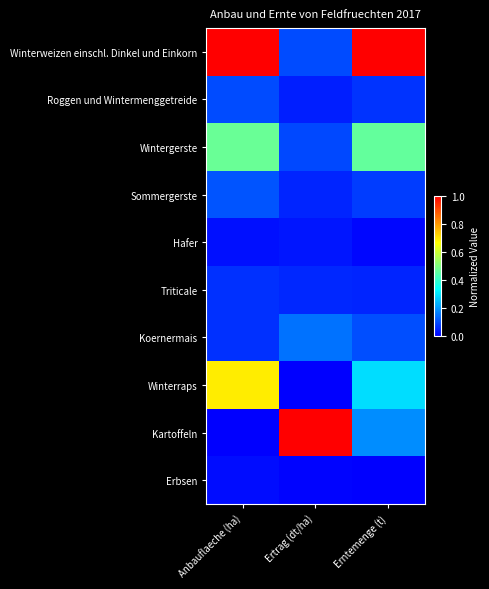

Reading left to right, what are all the values shown in this chart?

Winterweizen einschl. Dinkel und Einkorn: Anbauflaeche (ha)=1.0	Ertrag (dt/ha)=0.1	Erntemenge (t)=1.0
Roggen und Wintermenggetreide: Anbauflaeche (ha)=0.1	Ertrag (dt/ha)=0.0	Erntemenge (t)=0.1
Wintergerste: Anbauflaeche (ha)=0.5	Ertrag (dt/ha)=0.1	Erntemenge (t)=0.5
Sommergerste: Anbauflaeche (ha)=0.1	Ertrag (dt/ha)=0.0	Erntemenge (t)=0.1
Hafer: Anbauflaeche (ha)=0.0	Ertrag (dt/ha)=0.0	Erntemenge (t)=0.0
Triticale: Anbauflaeche (ha)=0.1	Ertrag (dt/ha)=0.1	Erntemenge (t)=0.0
Koernermais: Anbauflaeche (ha)=0.1	Ertrag (dt/ha)=0.2	Erntemenge (t)=0.1
Winterraps: Anbauflaeche (ha)=0.7	Ertrag (dt/ha)=0.0	Erntemenge (t)=0.3
Kartoffeln: Anbauflaeche (ha)=0.0	Ertrag (dt/ha)=1.0	Erntemenge (t)=0.2
Erbsen: Anbauflaeche (ha)=0.0	Ertrag (dt/ha)=0.0	Erntemenge (t)=0.0